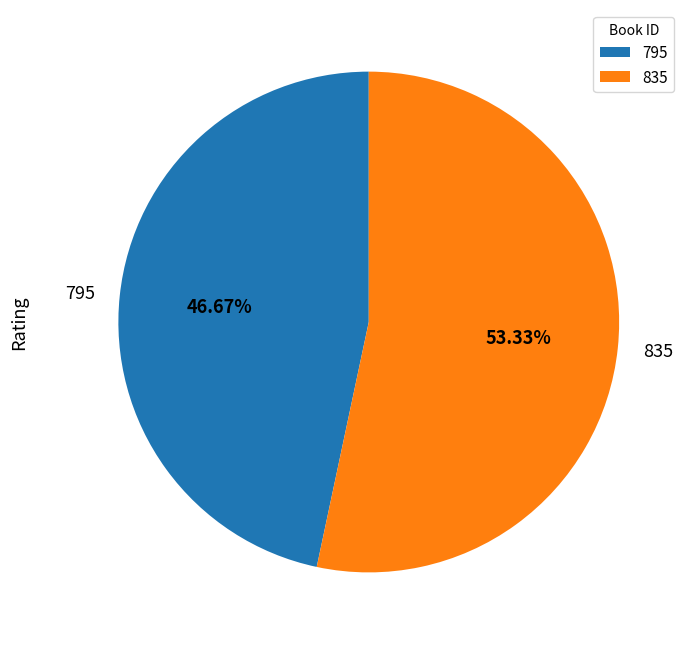

What is the largest slice in the pie chart?

835